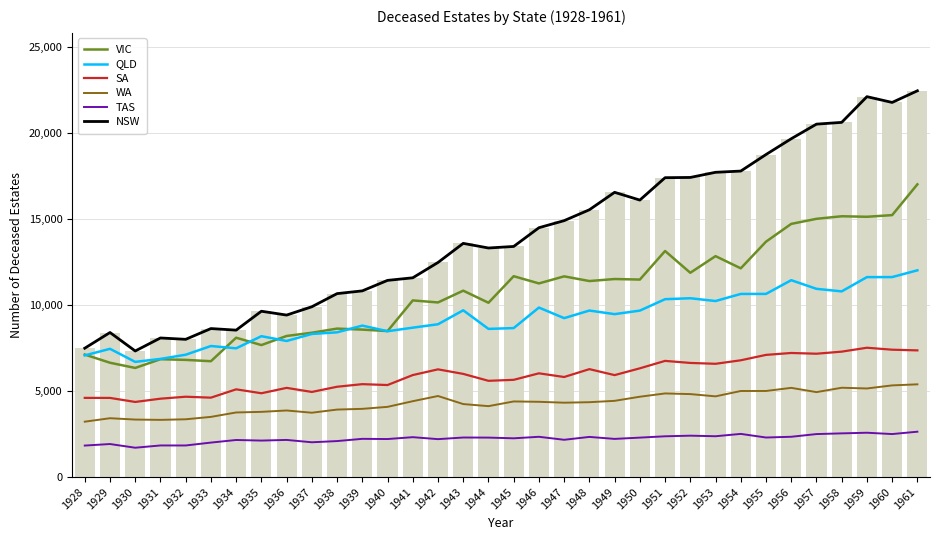

The QLD series shows 4884 at 1932. True or false?

False